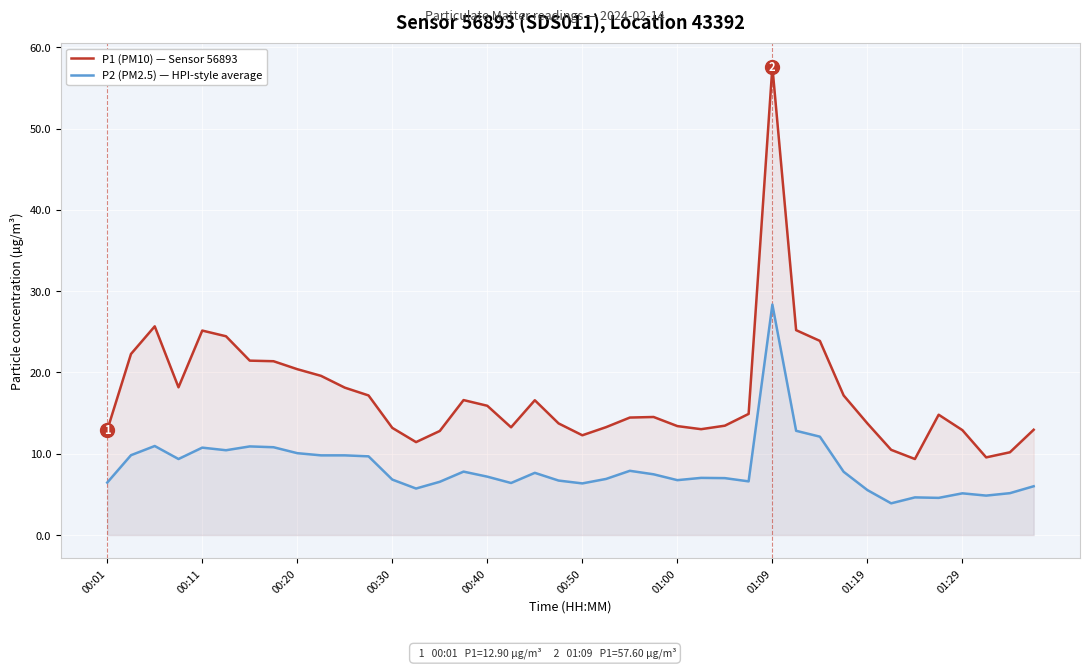

What is the maximum value shown in the chart?

57.6